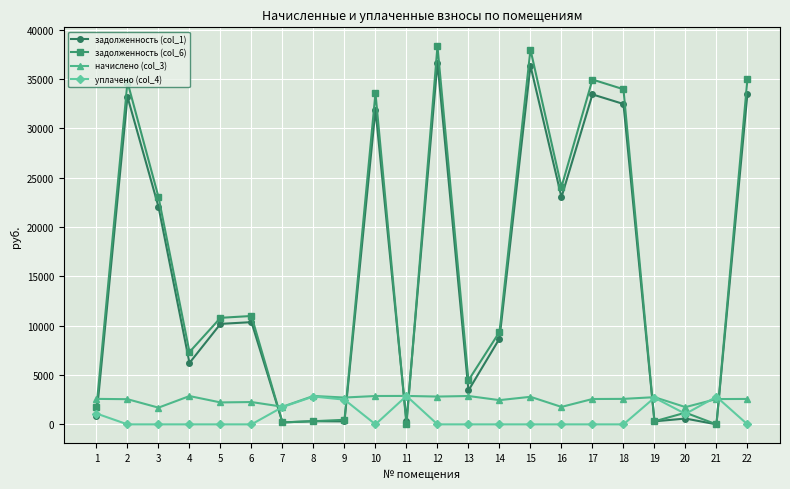

True or false: задолженность (col_6) has a value of 11299.2 at 4.

False